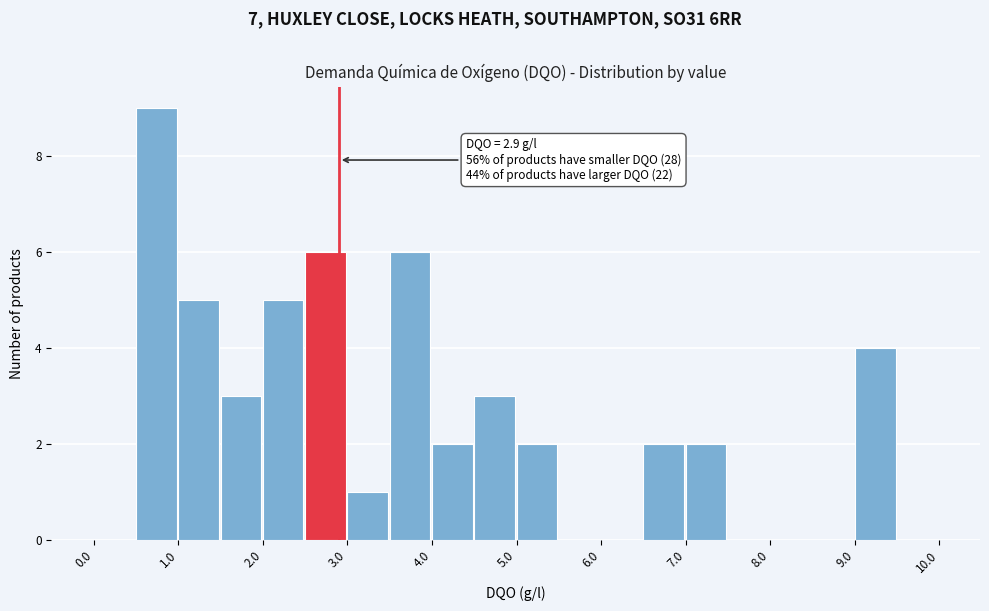

Which range on the x-axis has the tallest bar?

0.5 to 1.0